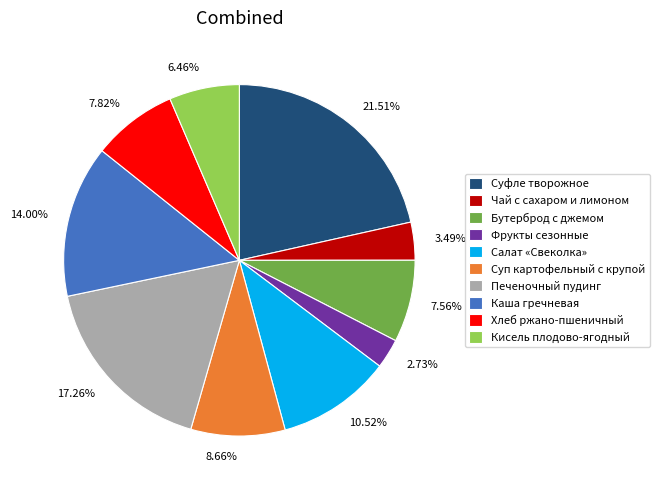

Approximately how many times larger is the value at Суп картофельный с крупой compared to Бутерброд с джемом?

1.1